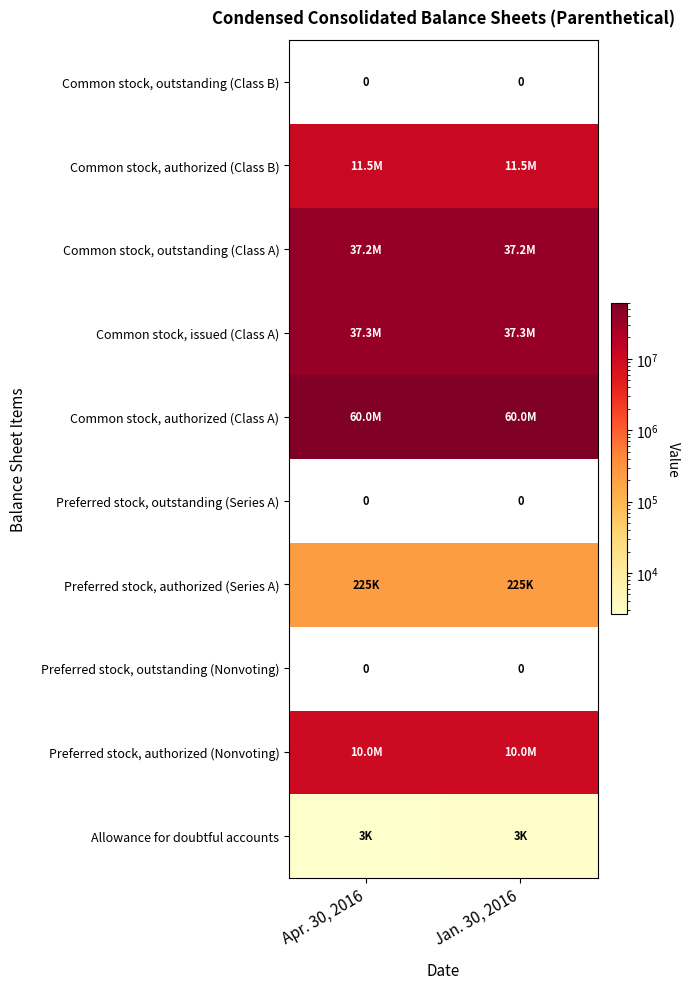

Between Jan. 30, 2016 and Apr. 30, 2016, which is larger?

Jan. 30, 2016